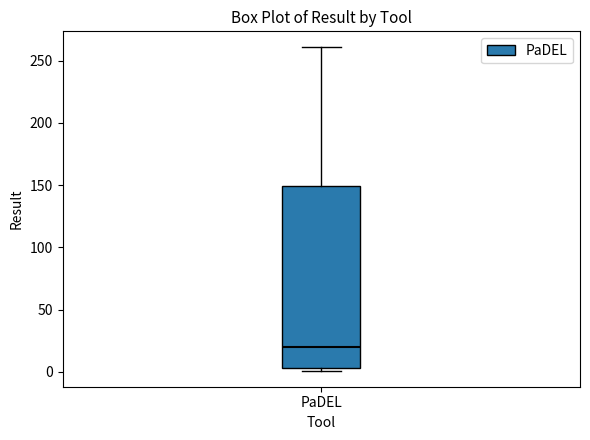

Transcribe this box plot: give where the median line is, the range the box spans, and where the two whiskers end, as read against the y-axis. The values are not printed on the chart, so give them approximately, as read against the axis.

median 20, box 5 to 150, whiskers 0 to 260